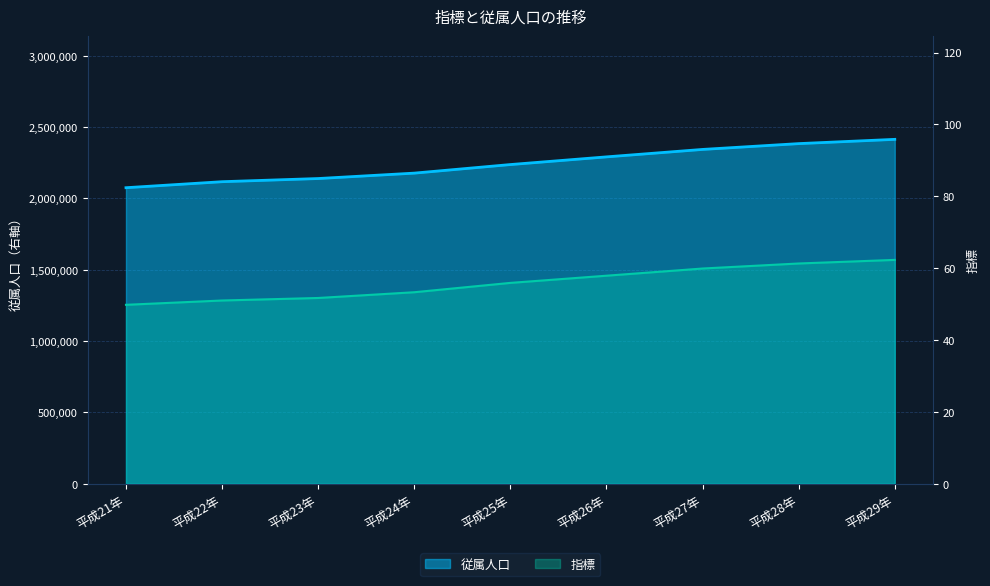

How many values in the 従属人口 series are below 2236831?

4